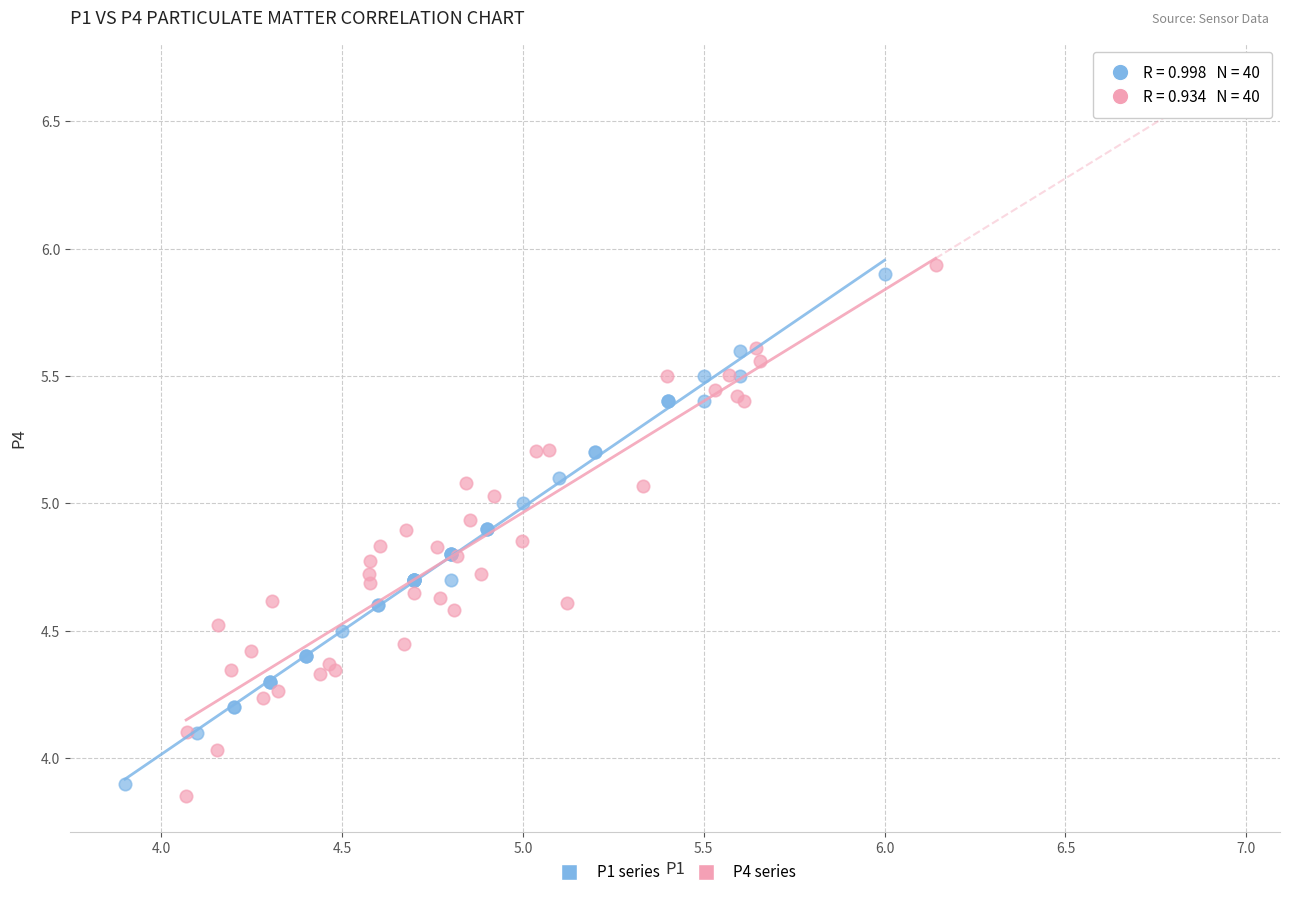

Which series has the widest spread of Y values?

P4 series